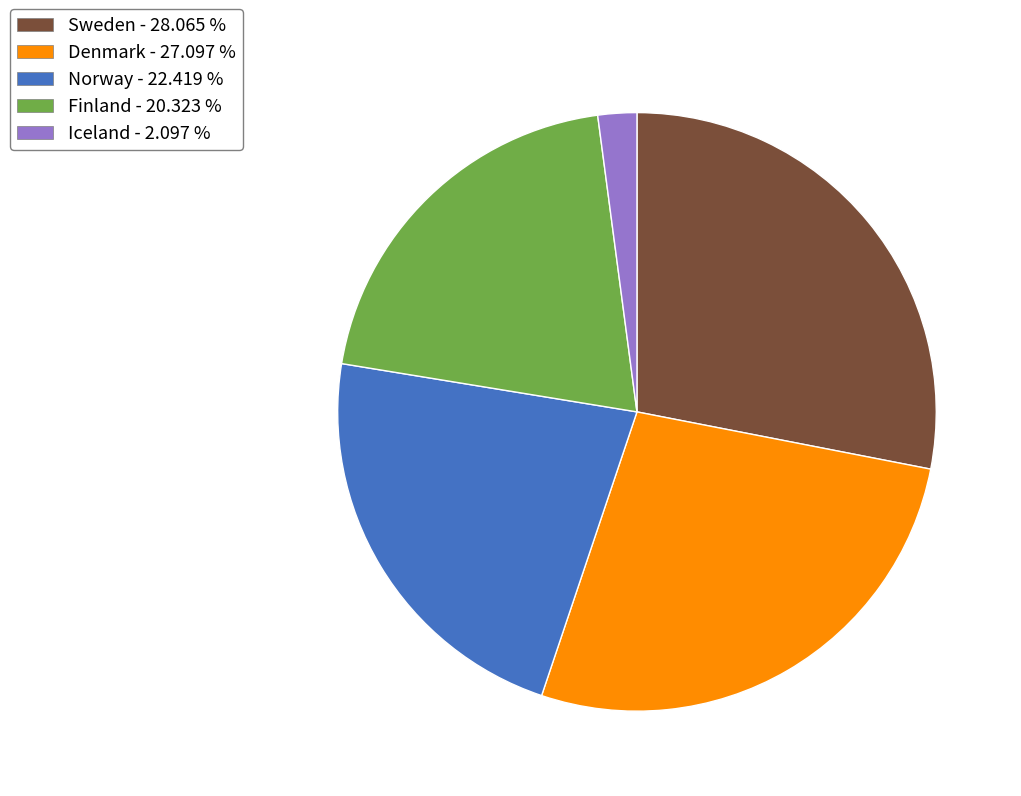

The Sweden slice represents 33% of the pie. True or false?

False